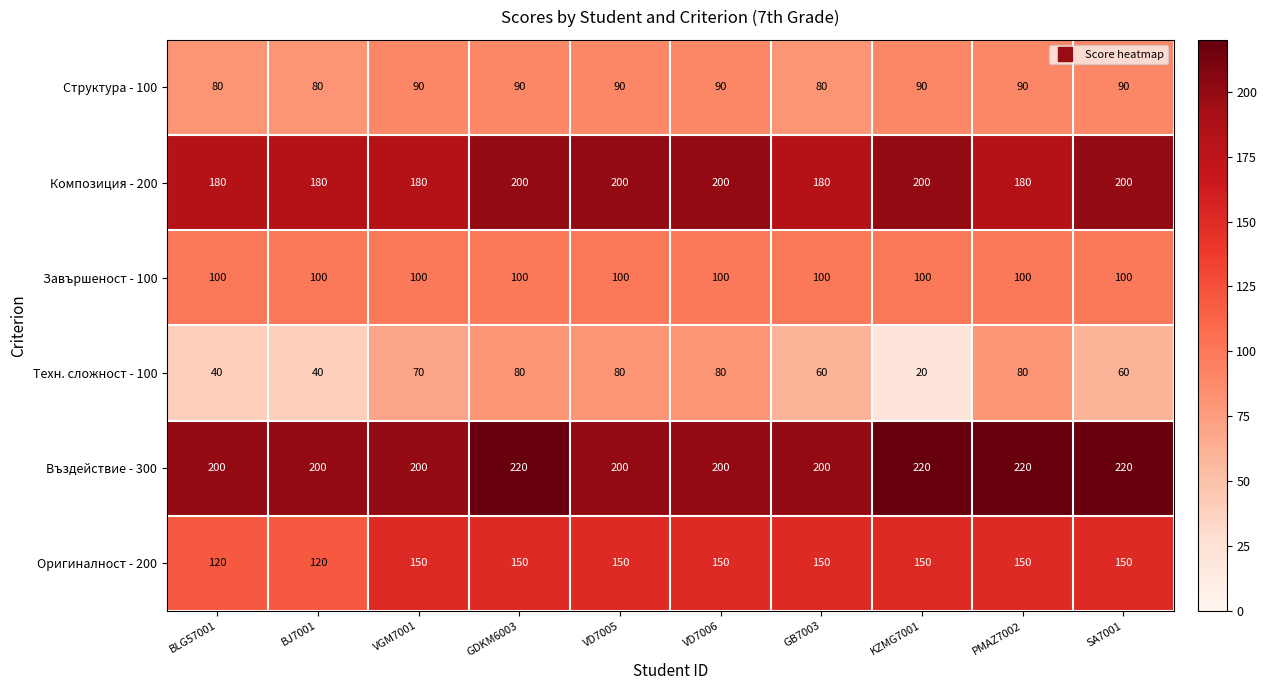

Which category has the lowest value across all series?

KZMG7001